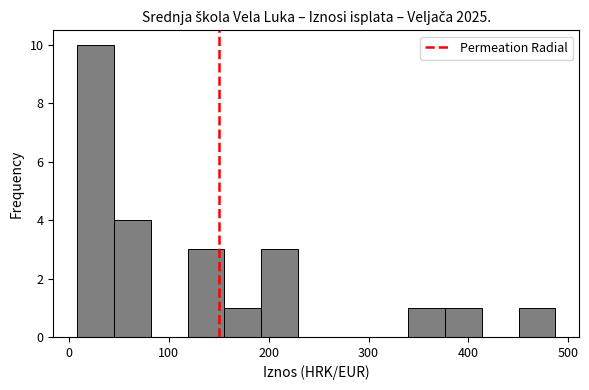

Around what value on the x-axis is the tallest bar? Give the approximate position of its centre, as read against the axis.

30